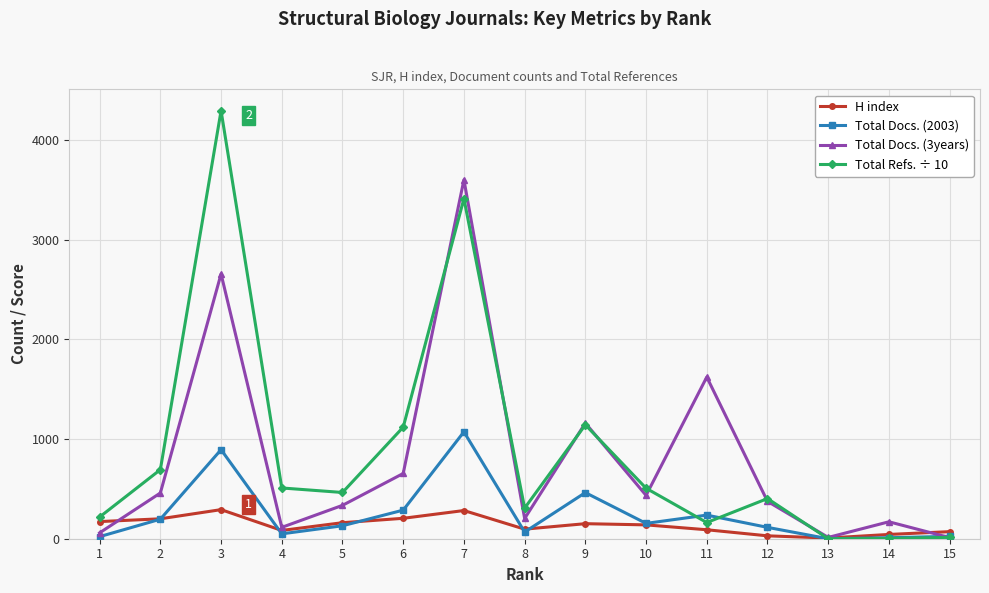

True or false: Total Refs. ÷ 10 has more than 2 points higher than both neighbors.

True